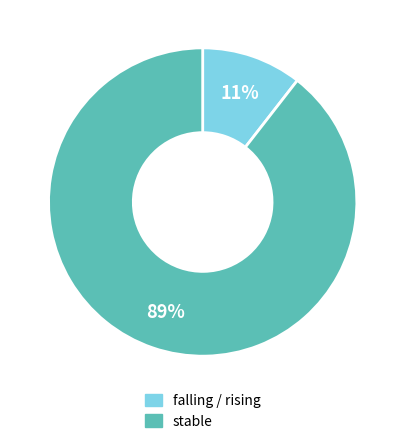

To the nearest percent, what percentage of the pie is stable?

89%